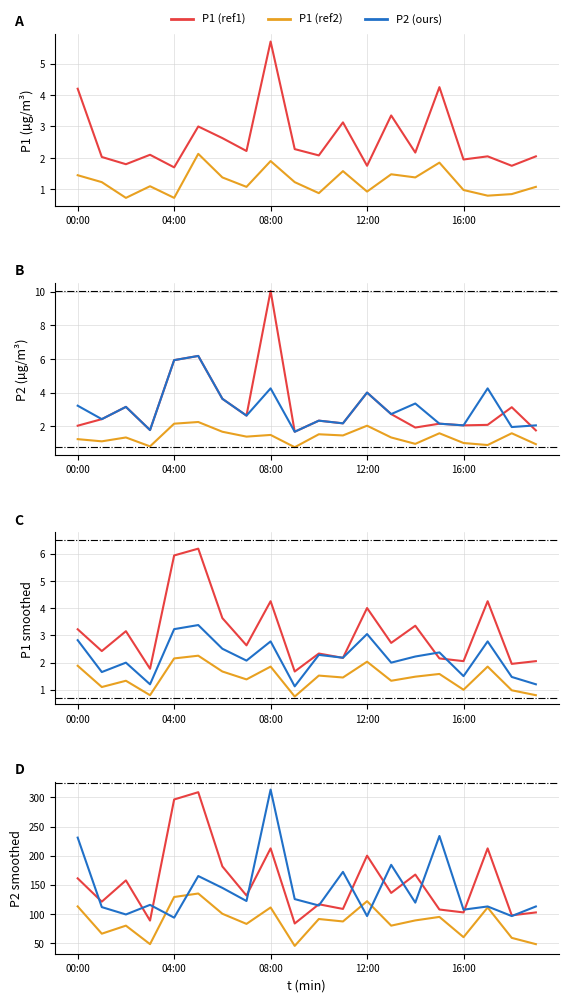

Which category has the lowest value across all series?

02:00